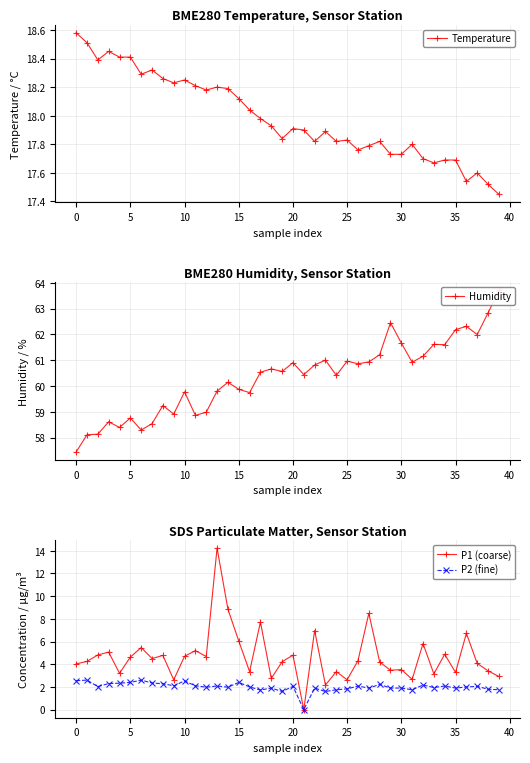

What is the total value across all series at 14?

89.2